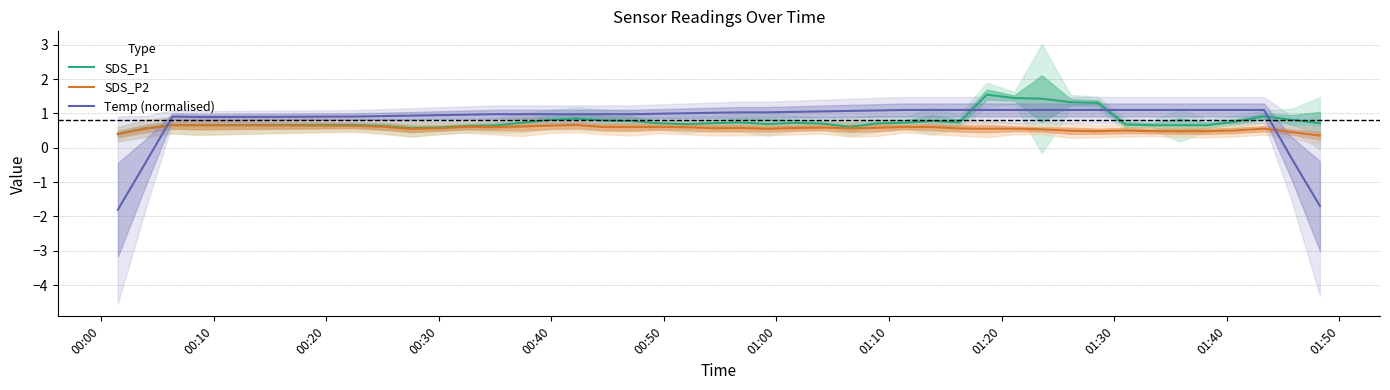

True or false: SDS_P2 and SDS_P1 cross at least once.

False